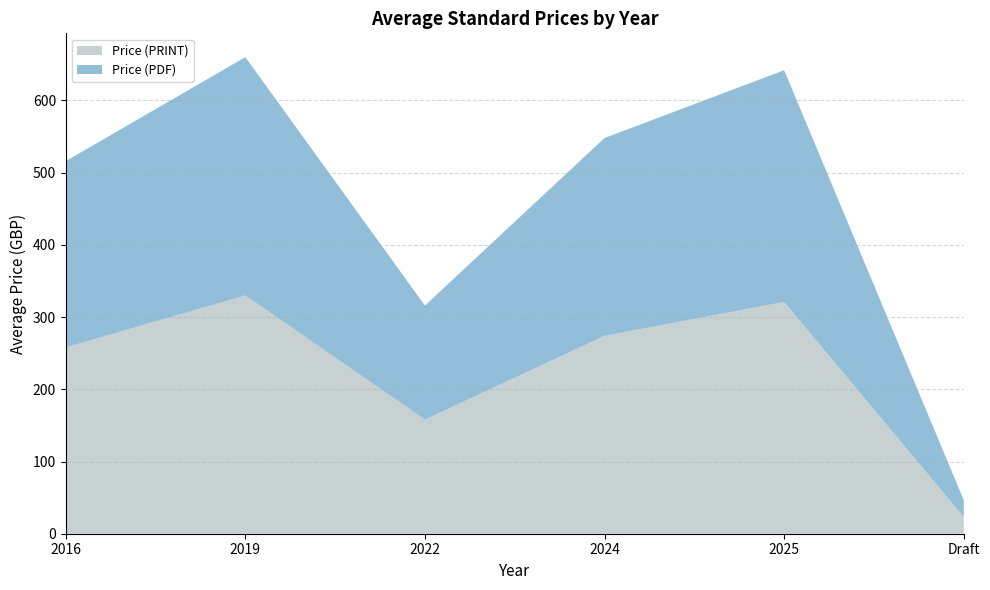

Does the chart have visible grid lines?

Yes